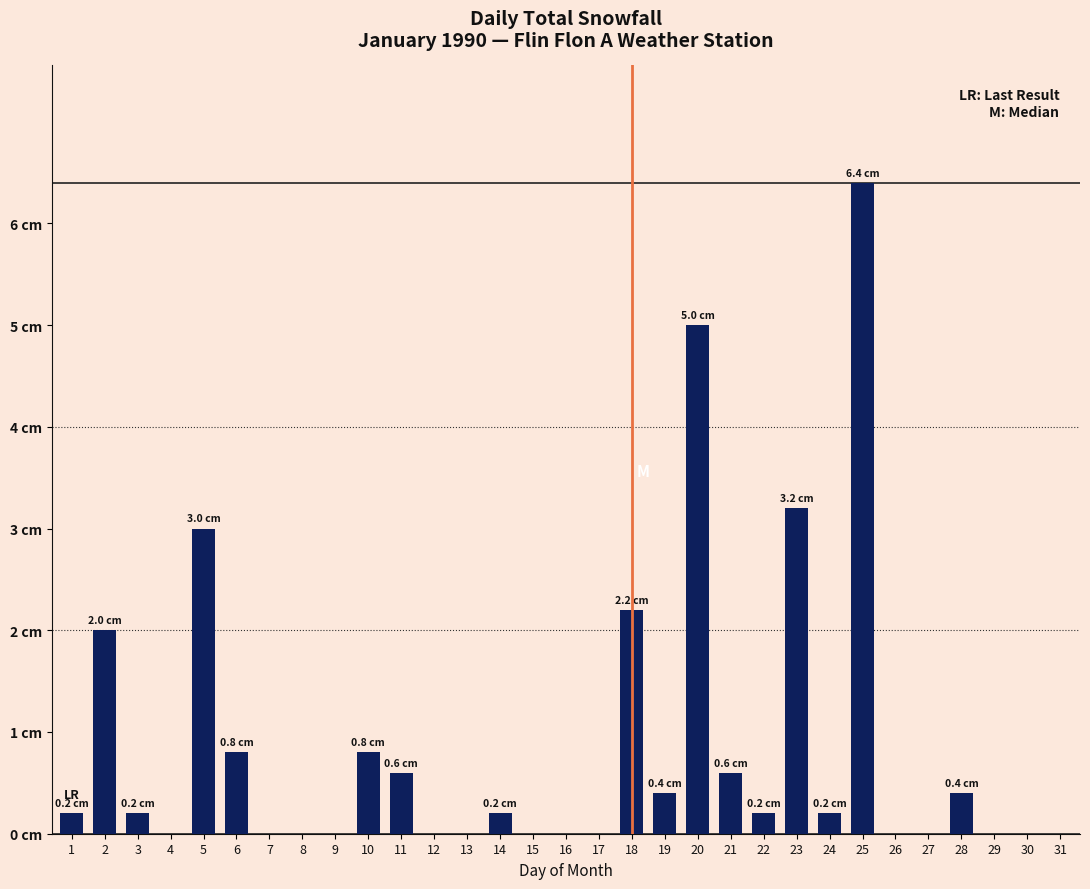

What is the change in value from 3 to 18?

+2.0